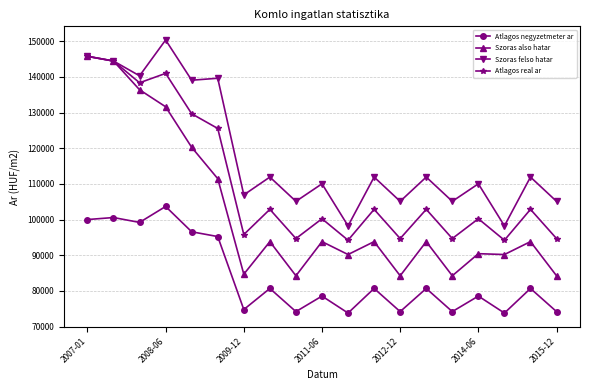

Which series has the largest total across all categories?

Szoras felso hatar